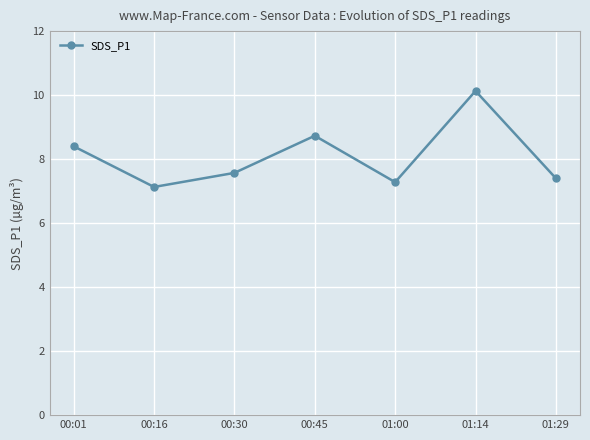

What is the sum of all values?

56.6